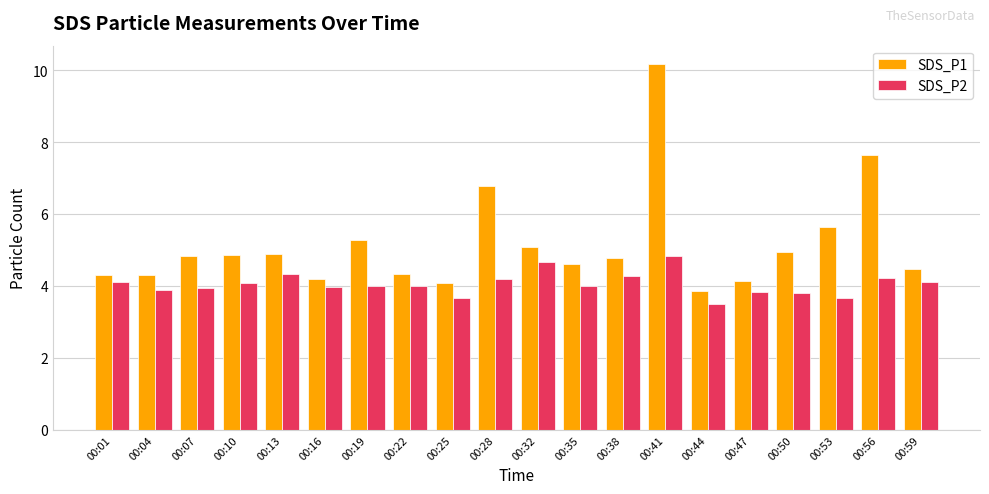

What is the smallest value displayed?

3.5